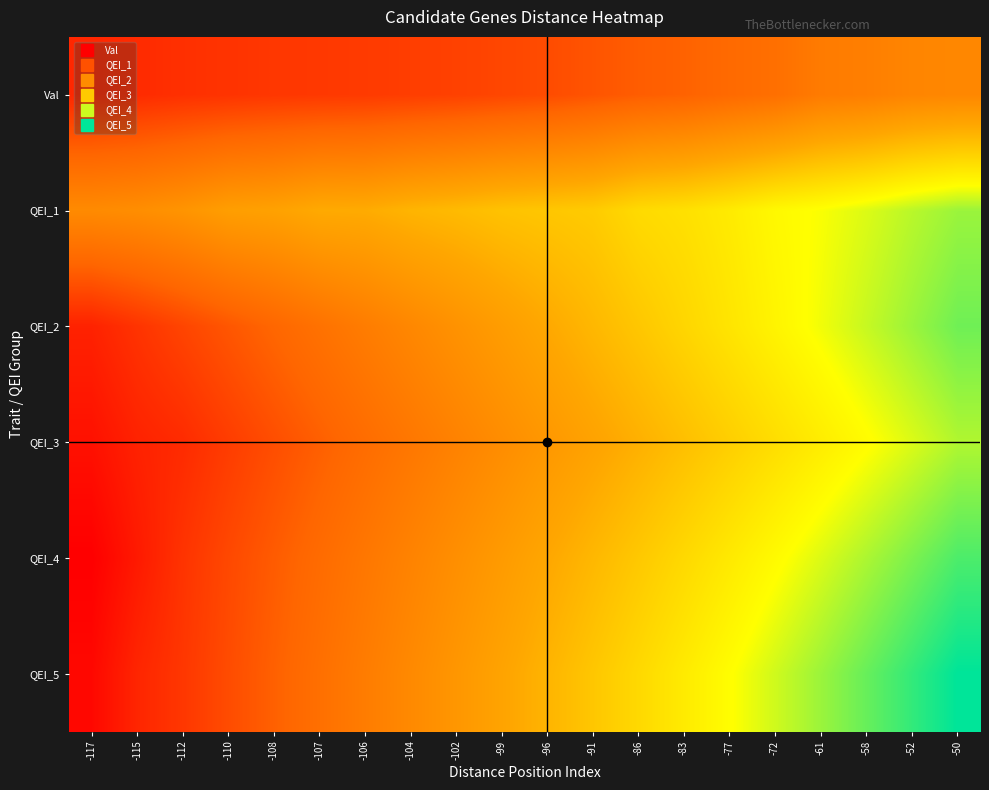

How many series are shown in this chart?

6